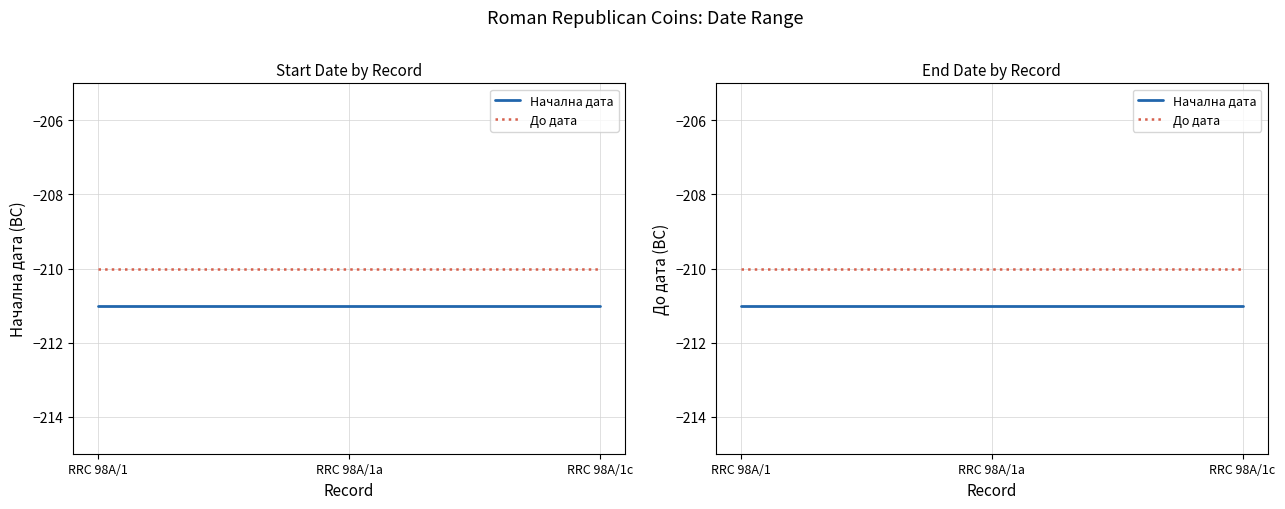

What is the minimum value shown in the chart?

-211